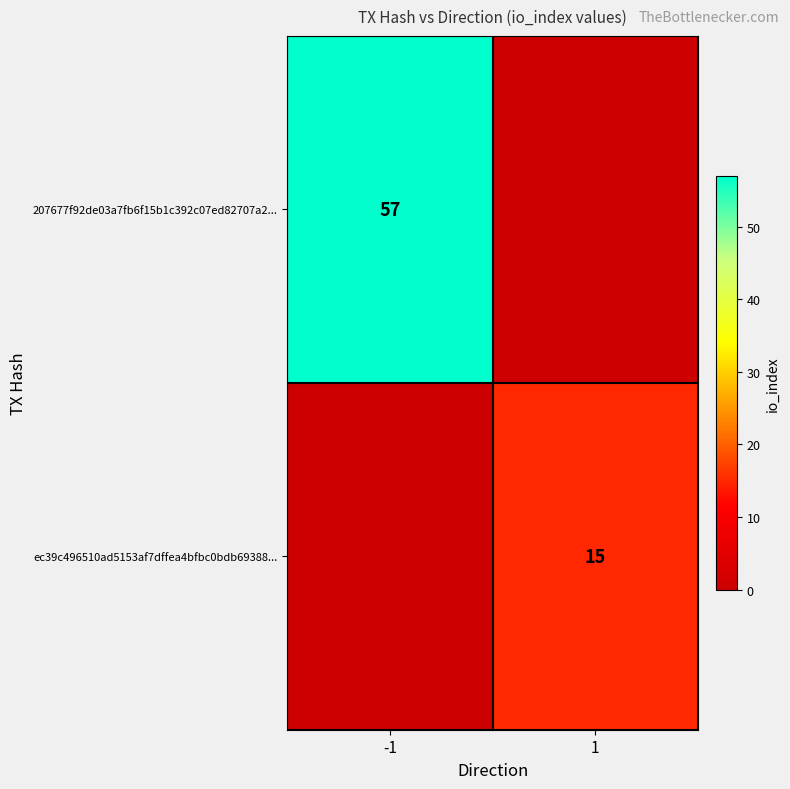

Which category has the highest value across all series?

-1